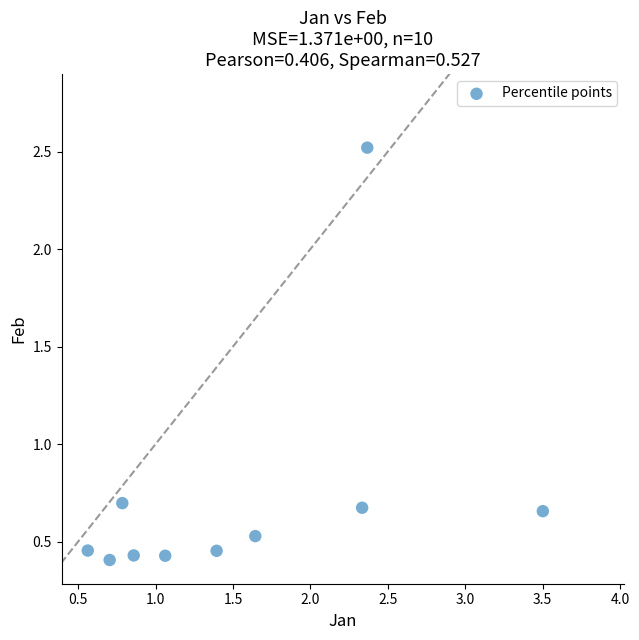

What is the range of X values (max minus min)?

2.9